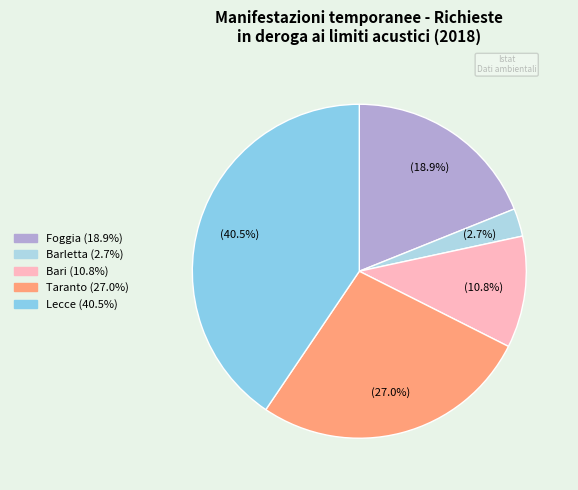

How many slices are in this pie chart?

5